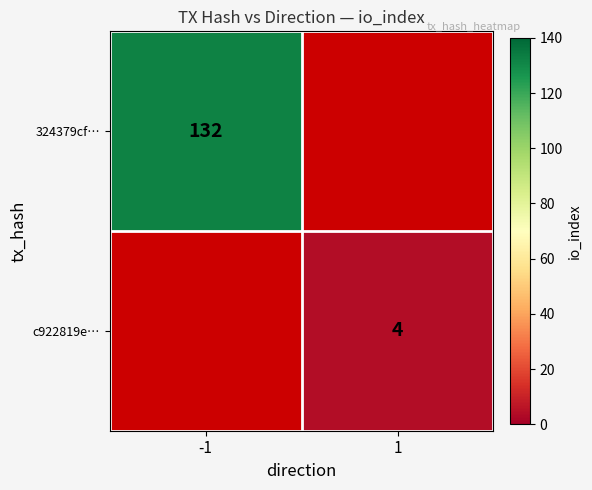

Is the value of c922819e… at 1 greater than the value of 324379cf… at -1?

No